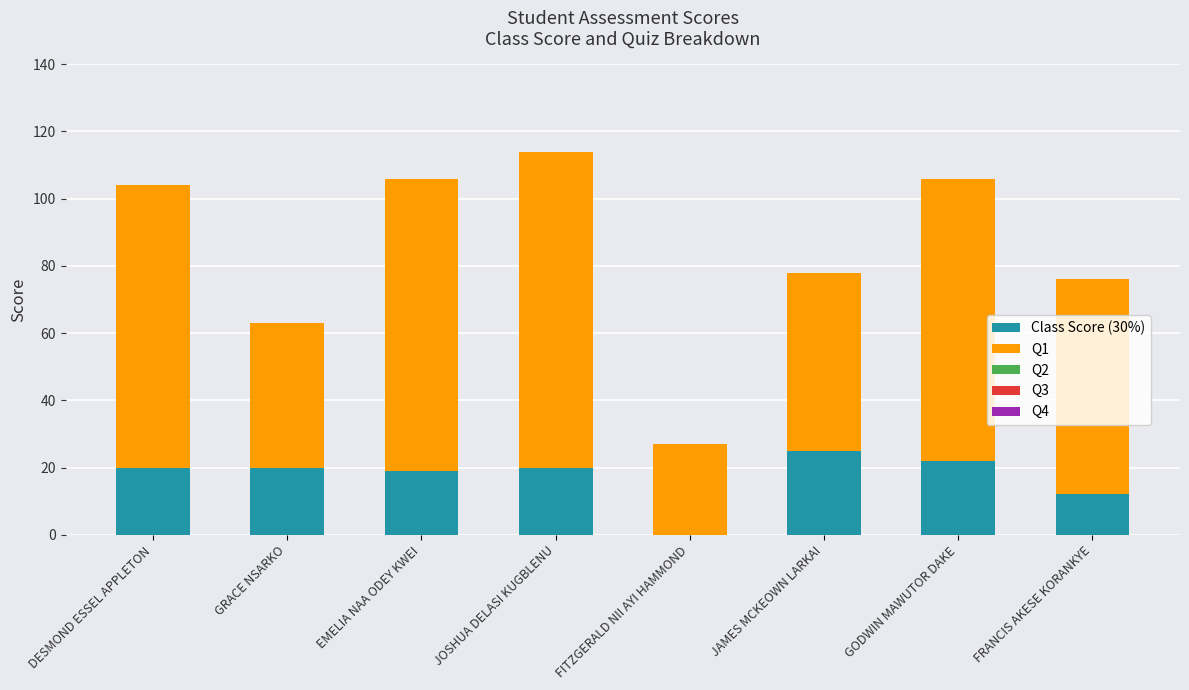

Which category has the highest value in the Class Score (30%) series?

JAMES MCKEOWN LARKAI